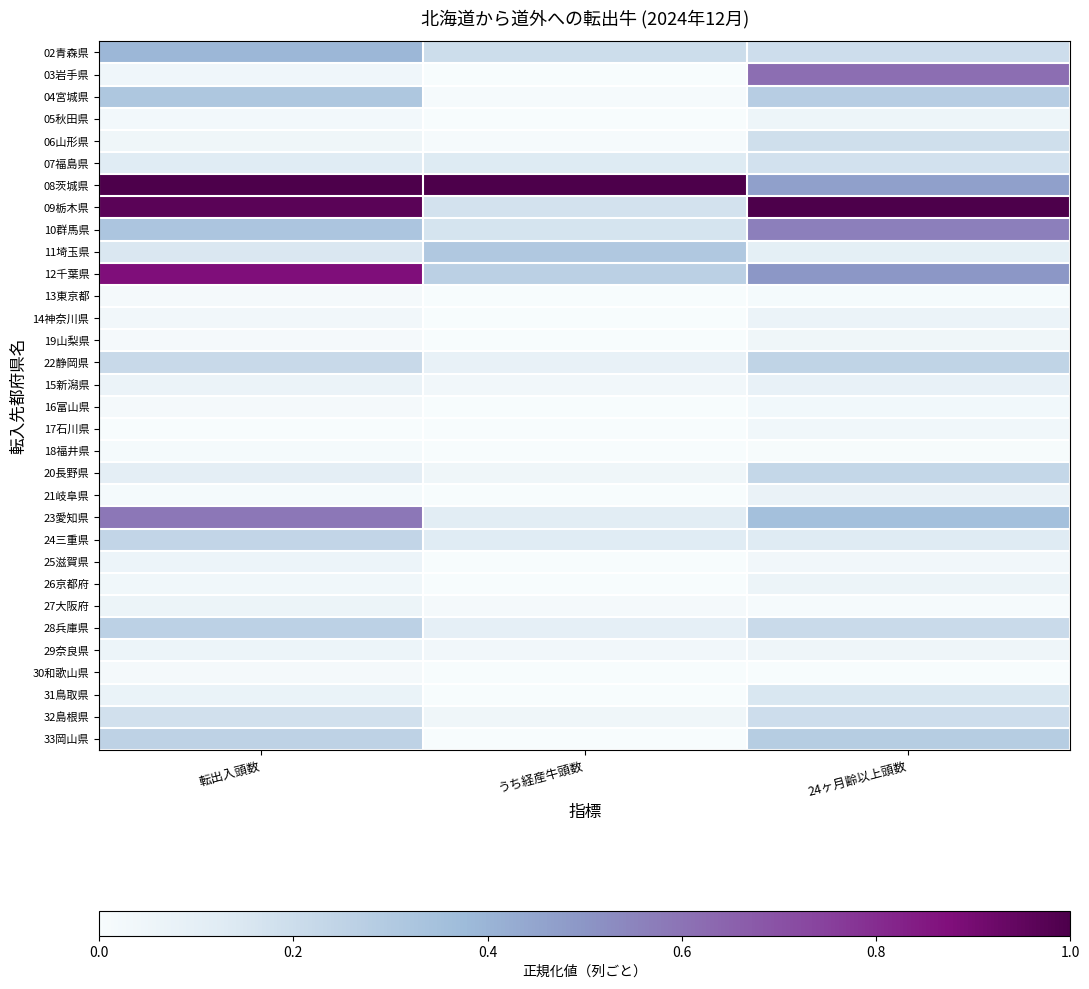

Rank the series by their maximum value, from highest to lowest.

08茨城県, 09栃木県, 12千葉県, 03岩手県, 23愛知県, 10群馬県, 02青森県, 04宮城県, 11埼玉県, 33岡山県, 28兵庫県, 22静岡県, 24三重県, 20長野県, 32島根県, 06山形県, 07福島県, 31鳥取県, 15新潟県, 21岐阜県, 14神奈川県, 26京都府, 27大阪府, 25滋賀県, 29奈良県, 05秋田県, 19山梨県, 17石川県, 16富山県, 13東京都, 30和歌山県, 18福井県